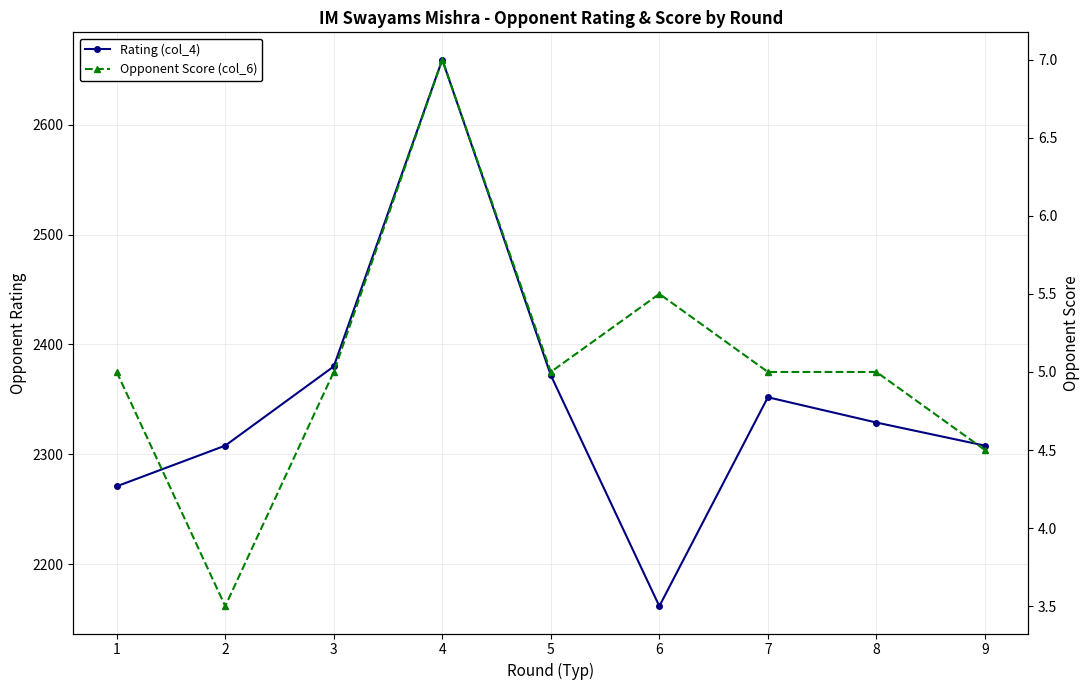

What is the spread (max minus min) of values at 9?

2303.5